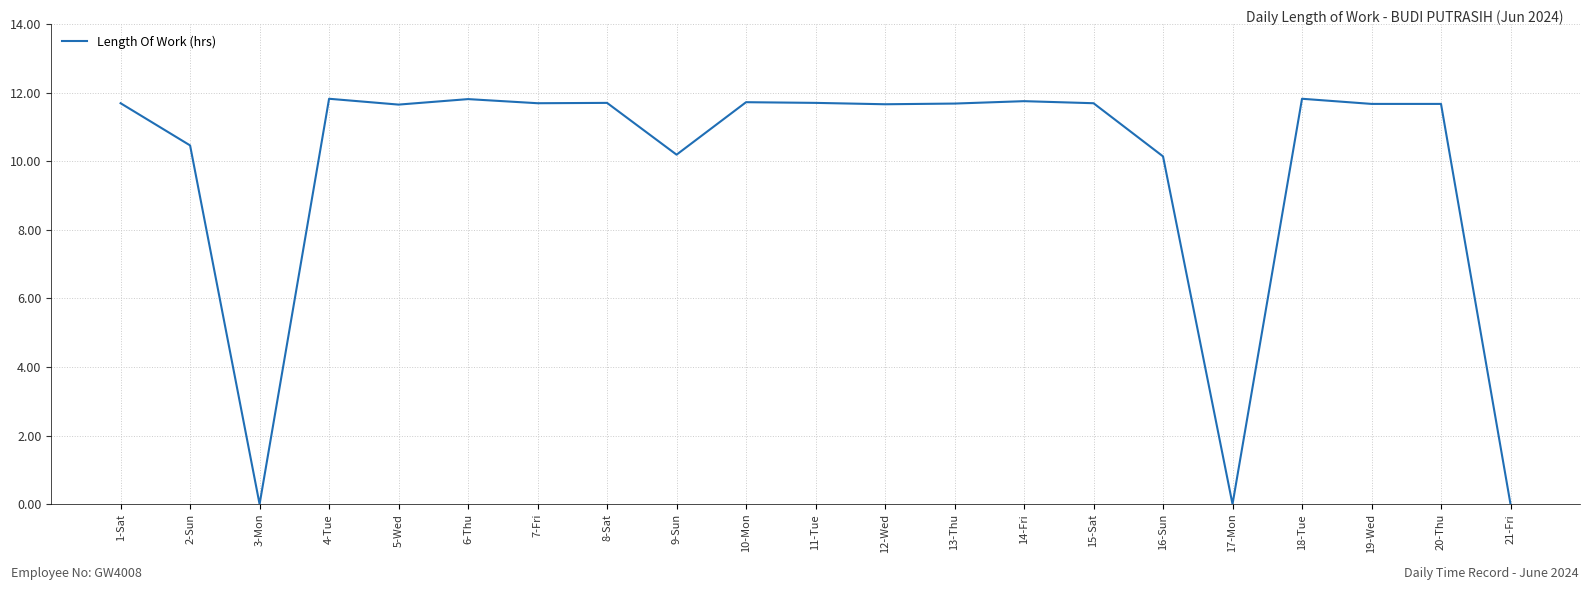

Which has a higher value, 13-Thu or 21-Fri?

13-Thu